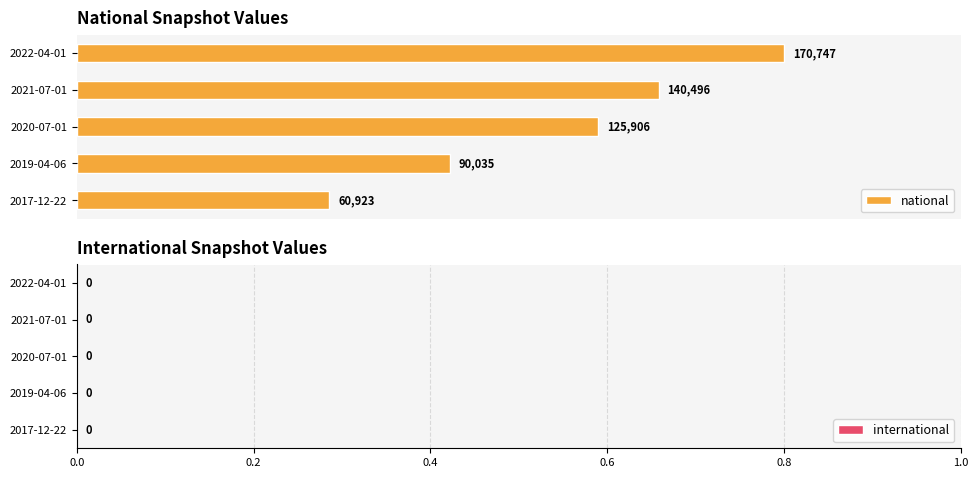

Does the chart contain stacked bars?

No